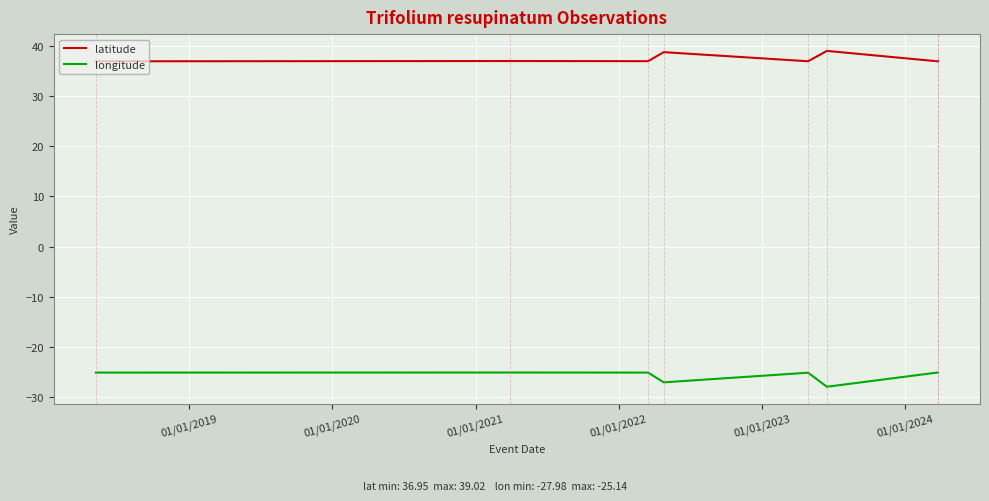

Which series has the largest total across all categories?

latitude